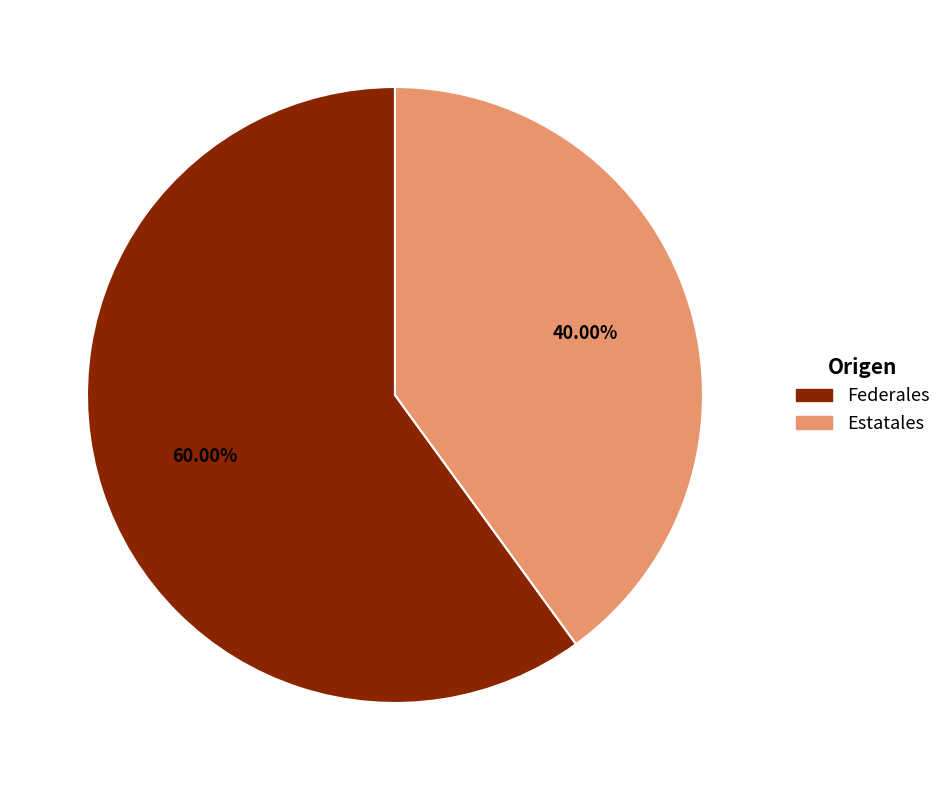

Which category accounts for the majority?

Federales